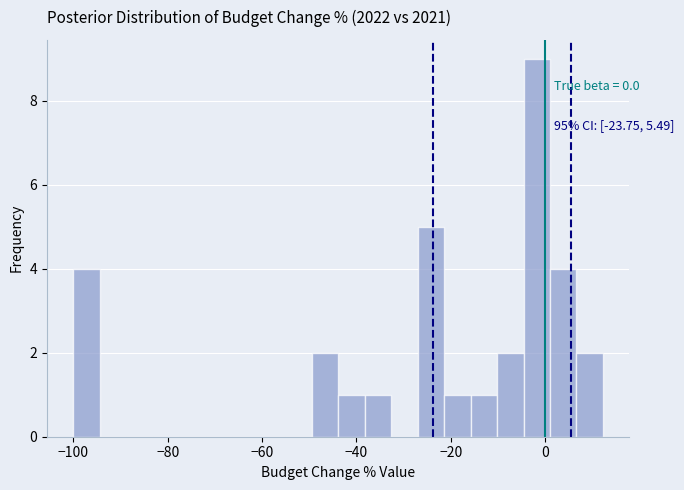

Around what value on the x-axis is the tallest bar? Give the approximate position of its centre, as read against the axis.

-2